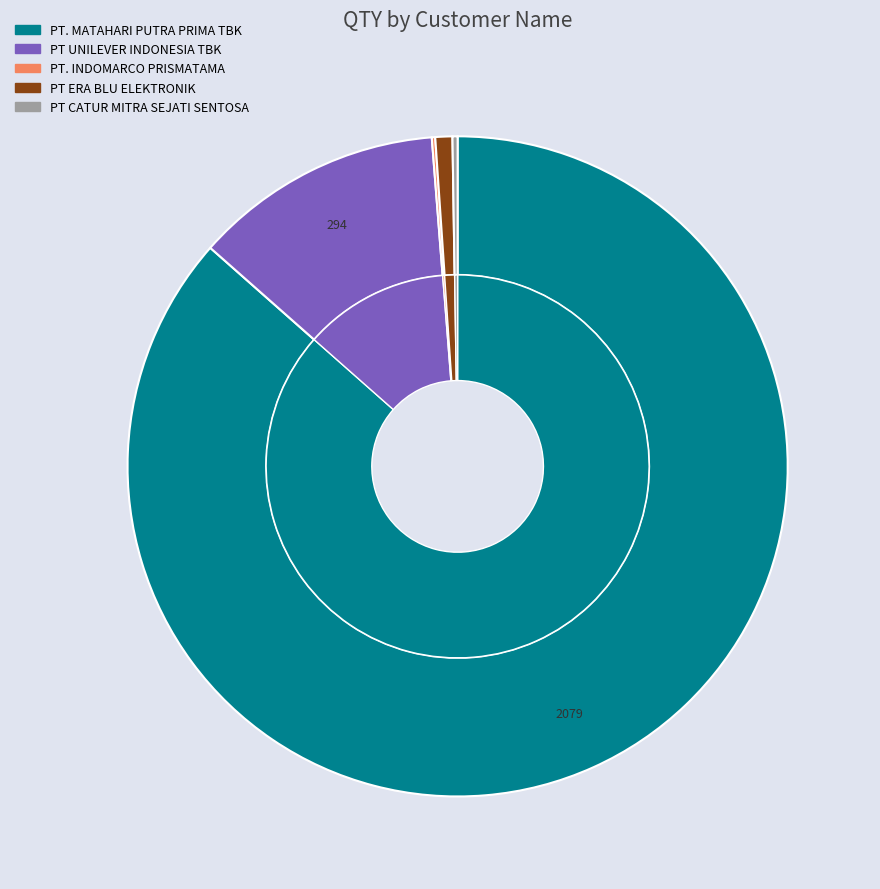

Is it true that PT. INDOMARCO PRISMATAMA is 0% of the pie?

True